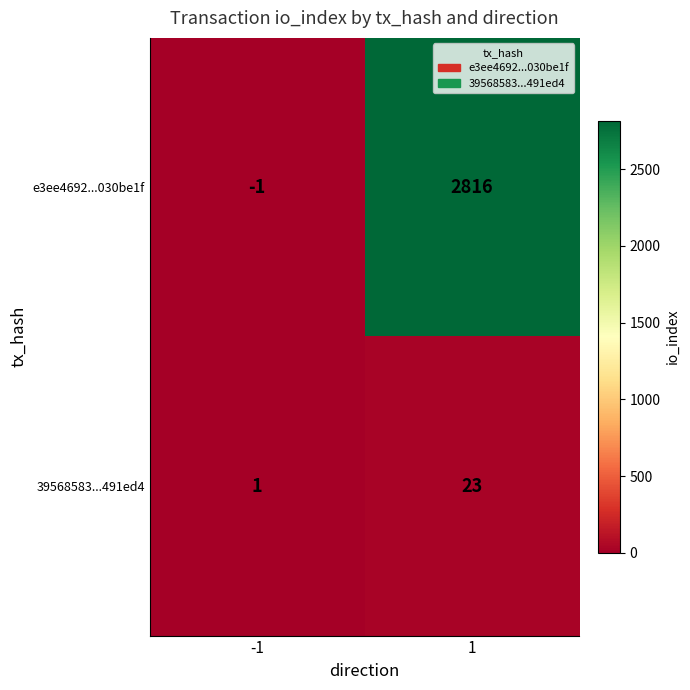

How many data points in e3ee4692...030be1f are less than 2816?

1